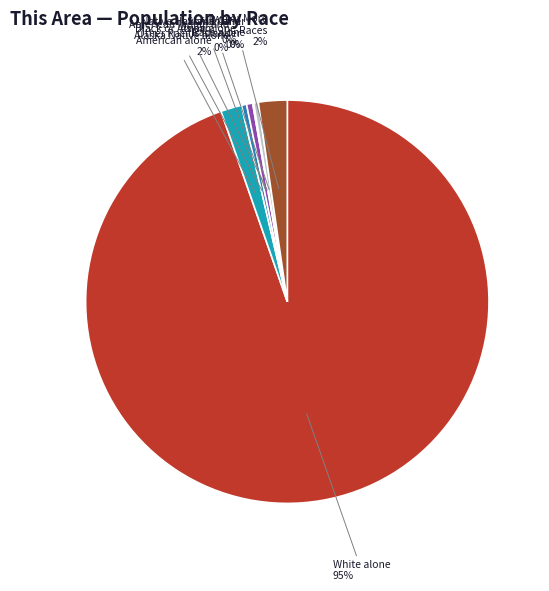

The White alone slice represents 95% of the pie. True or false?

True